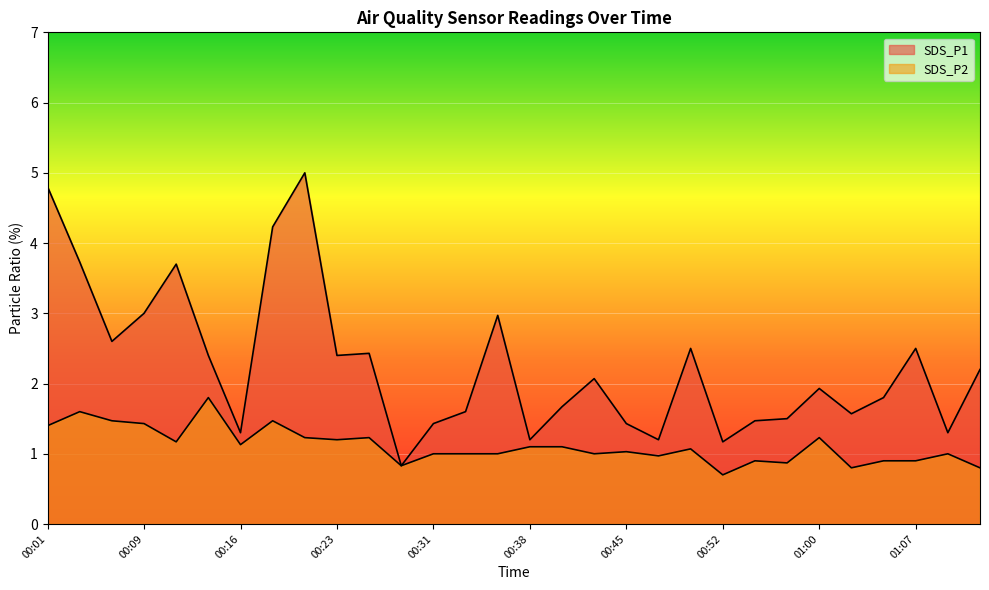

Reading left to right, what are all the values shown in this chart?

SDS_P1: 4.8	3.7	2.6	3.0	3.7	2.4	1.3	4.2	5.0	2.4	2.4	0.8	1.4	1.6	3.0	1.2	1.7	2.1	1.4	1.2	2.5	1.2	1.5	1.5	1.9	1.6	1.8	2.5	1.3	2.2
SDS_P2: 1.4	1.6	1.5	1.4	1.2	1.8	1.1	1.5	1.2	1.2	1.2	0.8	1.0	1.0	1.0	1.1	1.1	1.0	1.0	1.0	1.1	0.7	0.9	0.9	1.2	0.8	0.9	0.9	1.0	0.8